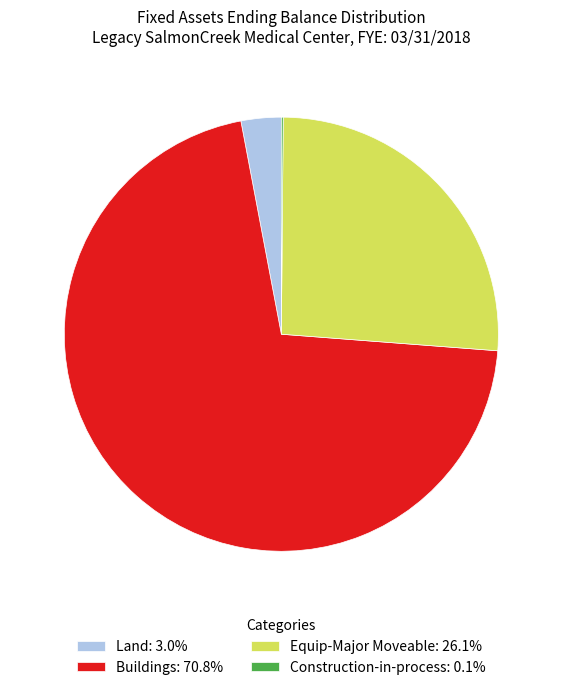

Do Land: 3.0% and Buildings: 70.8% together represent more than half of the pie?

Yes